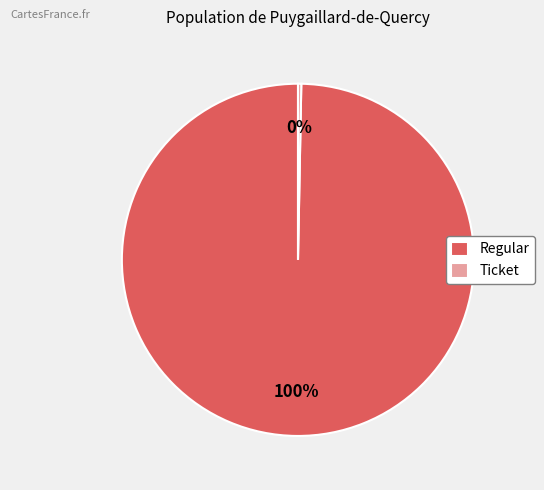

How many segments does this pie chart have?

2